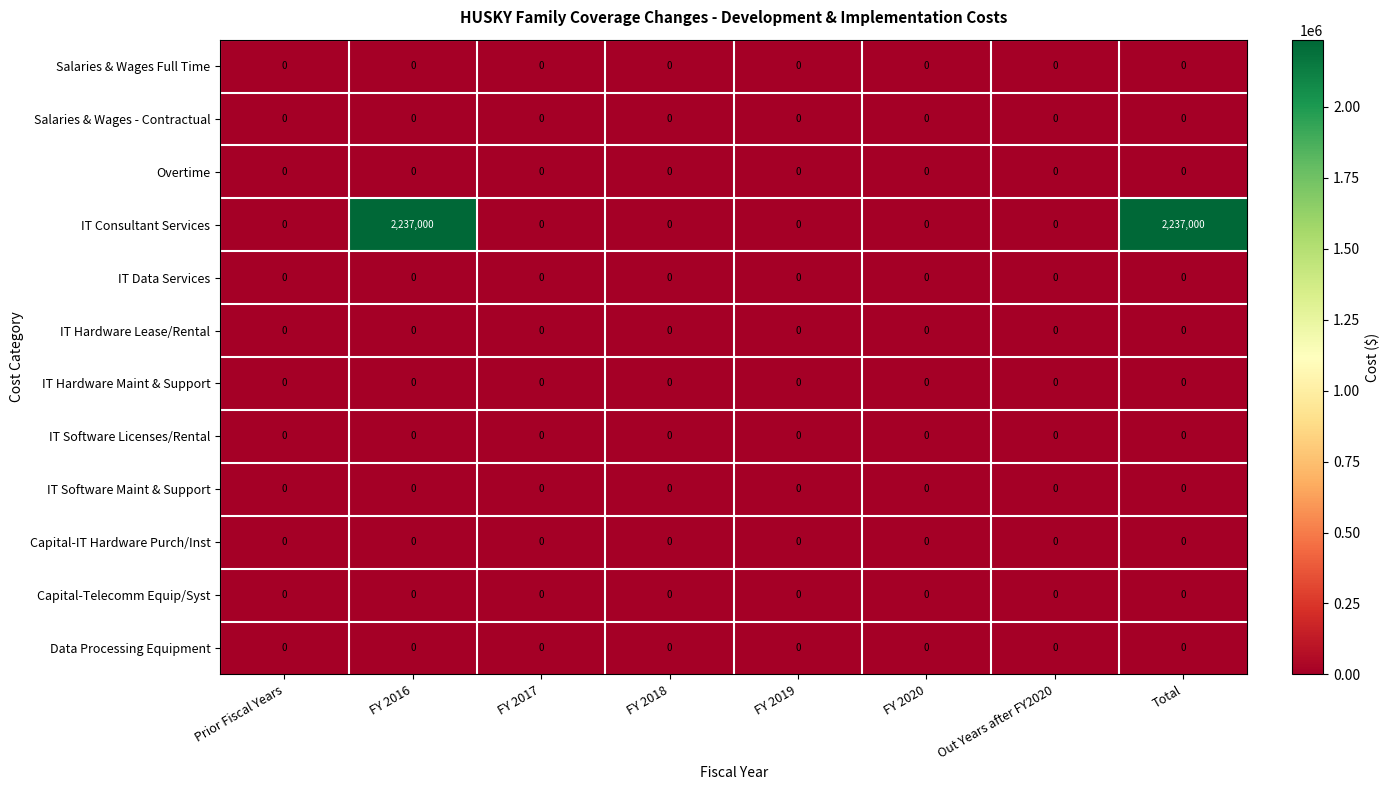

How many data points does each series have?

8